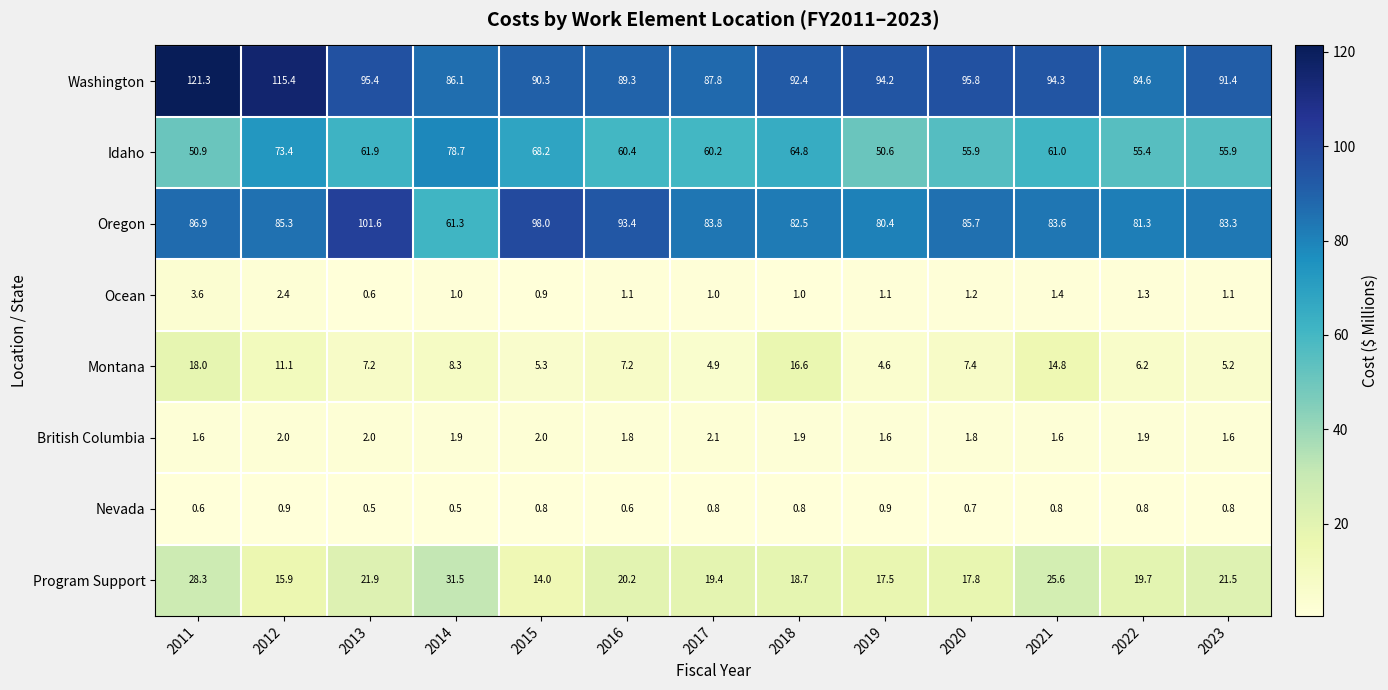

Which series changed the most between 2020 and 2022?

Washington